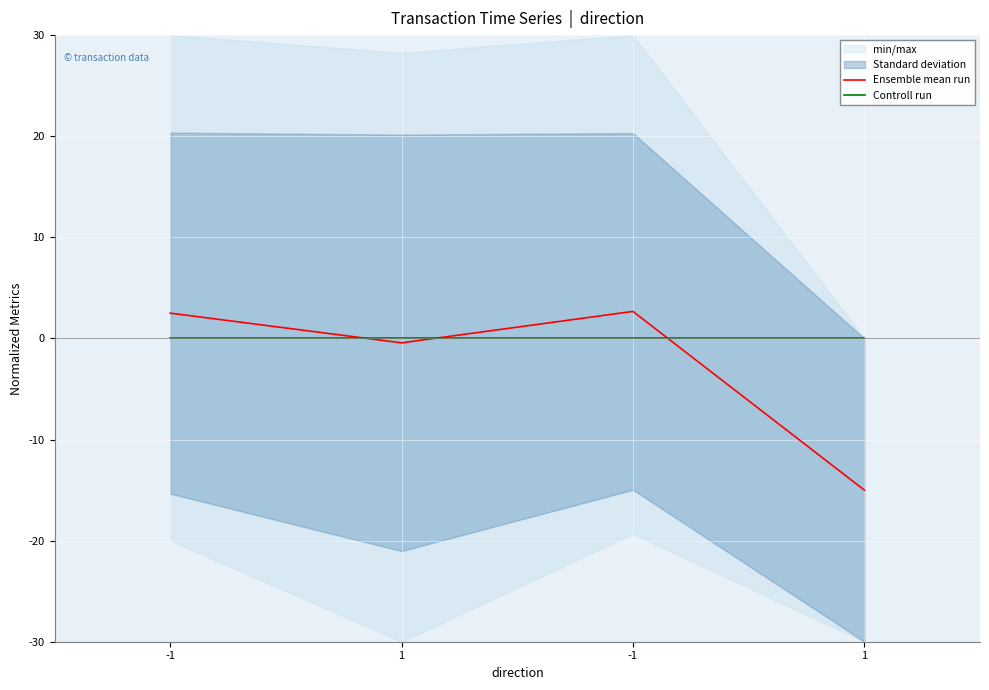

Does the chart display data point markers on the line(s)?

No